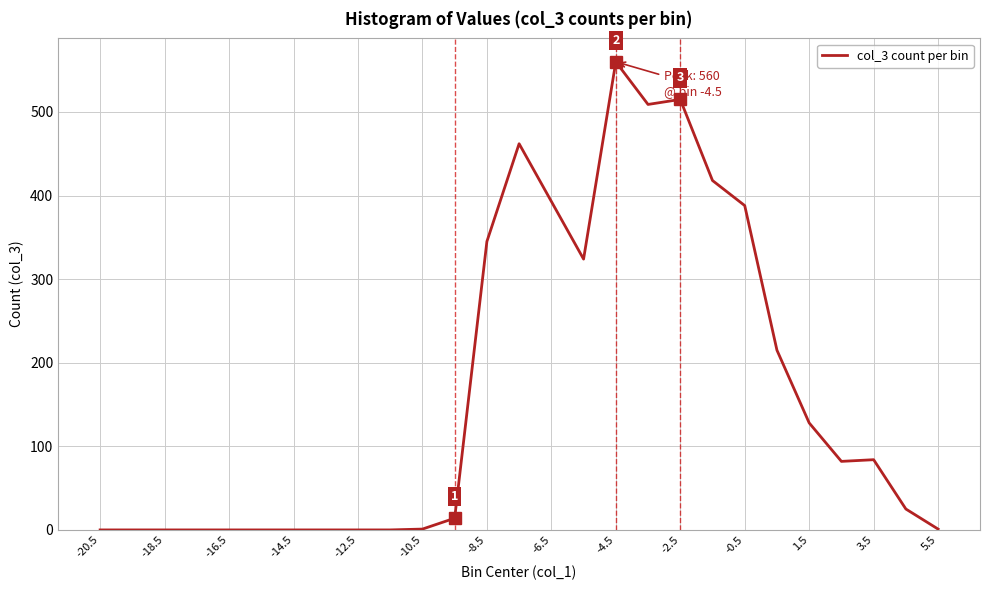

What is the difference between the maximum and minimum values?

560